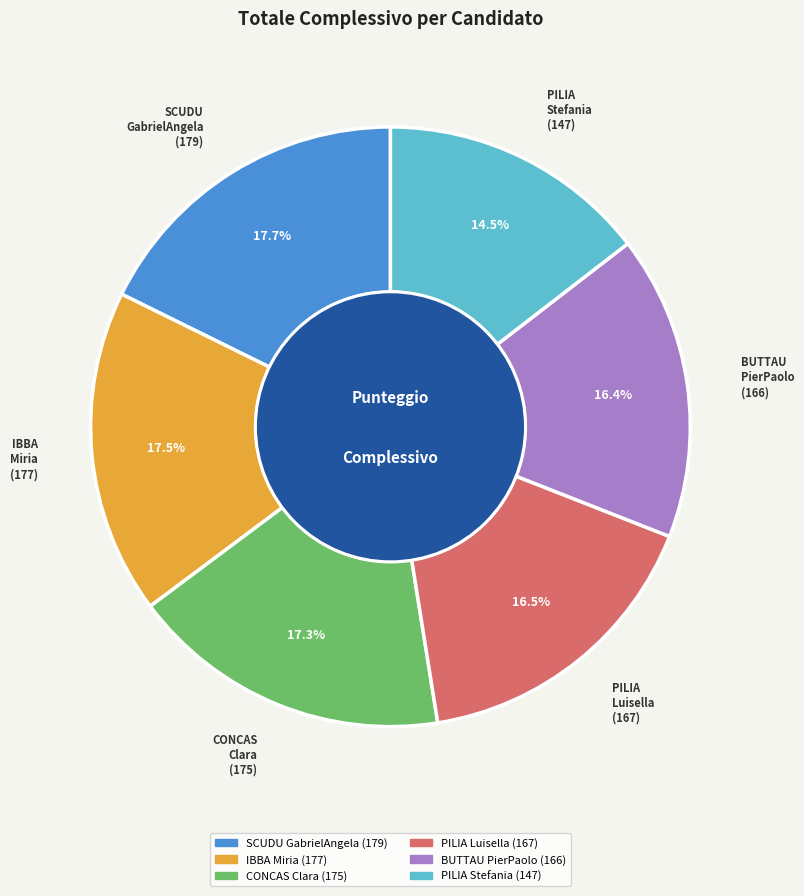

How much of the chart is everything except PILIA Luisella?

83.5%